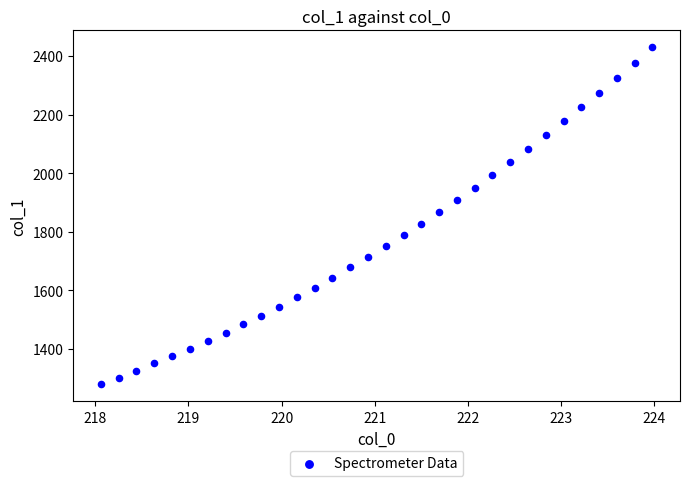

What is the range of X values (max minus min)?

5.9